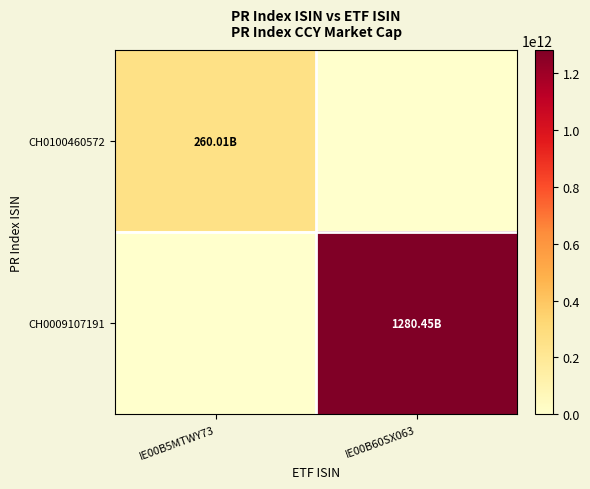

Reading left to right, what are all the values shown in this chart?

CH0100460572: IE00B5MTWY73=260005616262	IE00B60SX063=0
CH0009107191: IE00B5MTWY73=0	IE00B60SX063=1280452362620